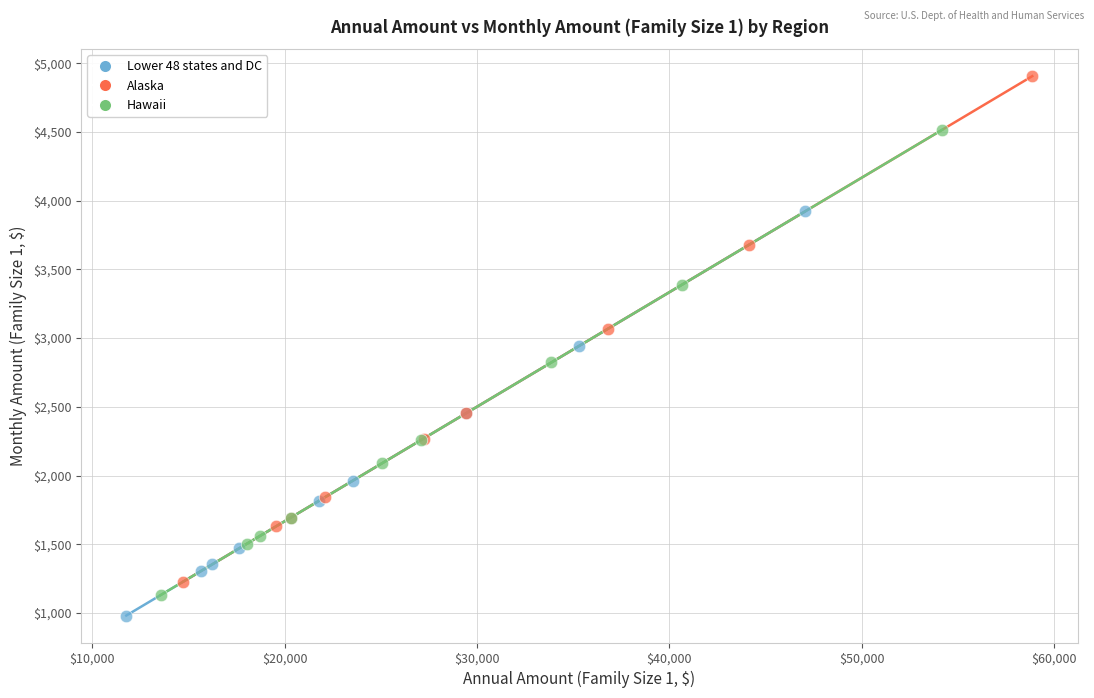

Which series has the widest spread of Y values?

Alaska